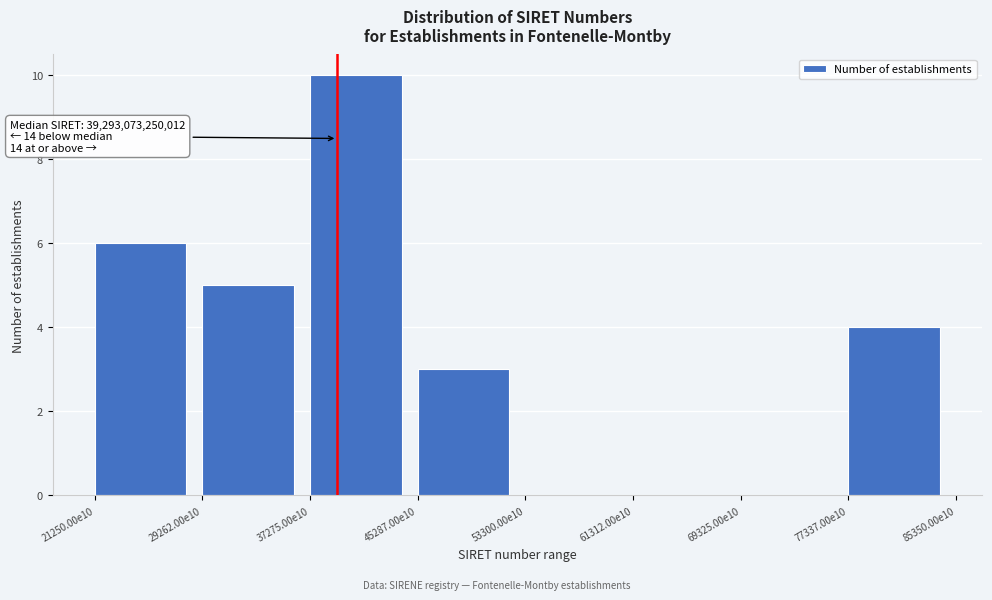

Reading right to left, what are all the values shown in this chart?

77337.00e10=4	69325.00e10=0	61312.00e10=0	53300.00e10=0	45287.00e10=3	37275.00e10=10	29262.00e10=5	21250.00e10=6